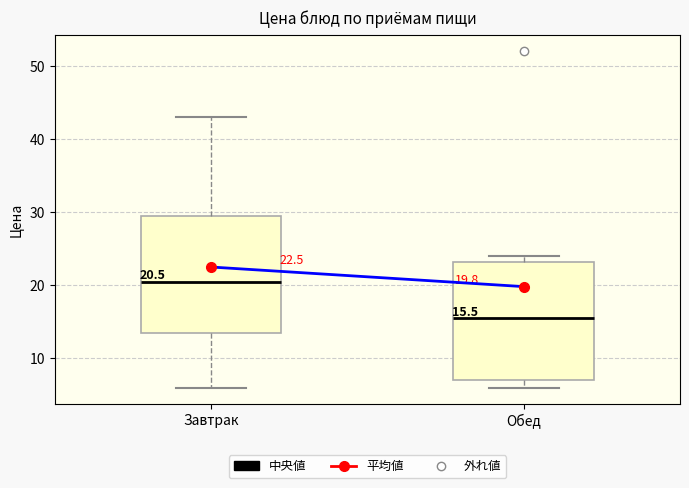

Which box's median line is the lowest?

Обед